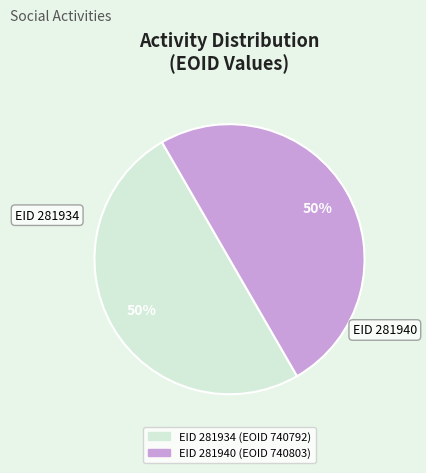

To the nearest percent, what is the average slice percentage?

50%